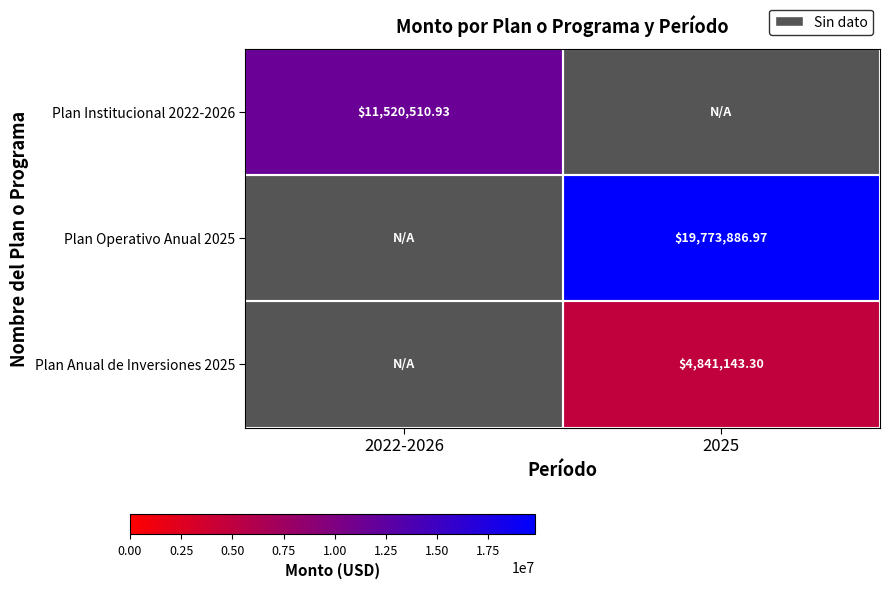

How many values in the Plan Operativo Anual 2025 series exceed 19773886?

1